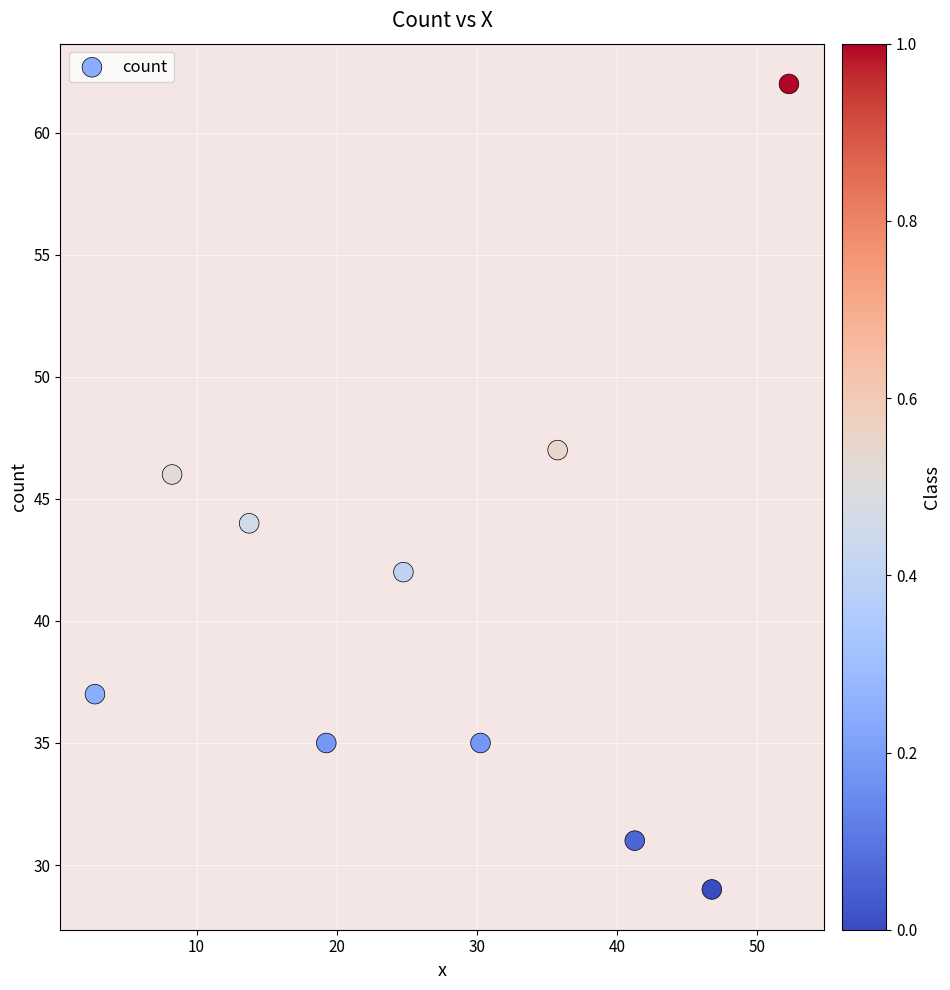

What is the average Y value?

41